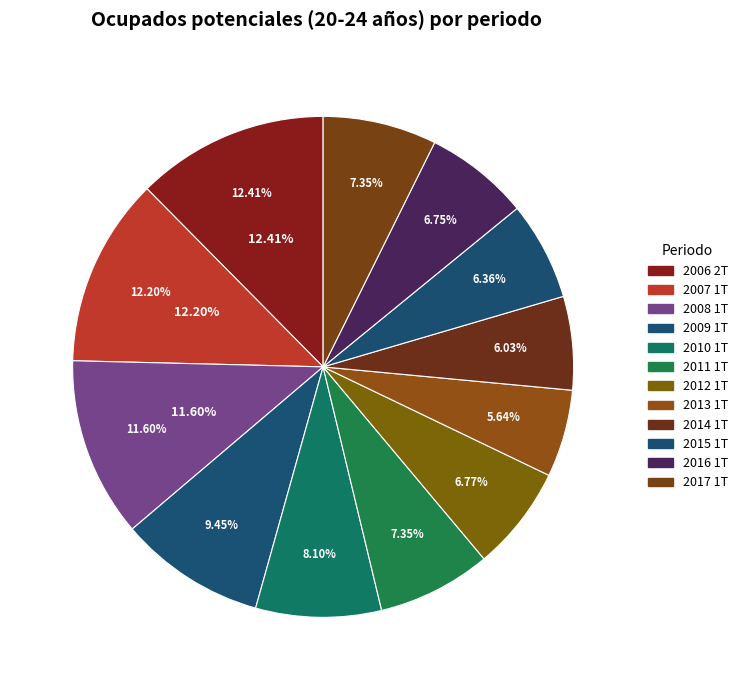

Is the sum of 2009 1T and 2007 1T greater than half?

No